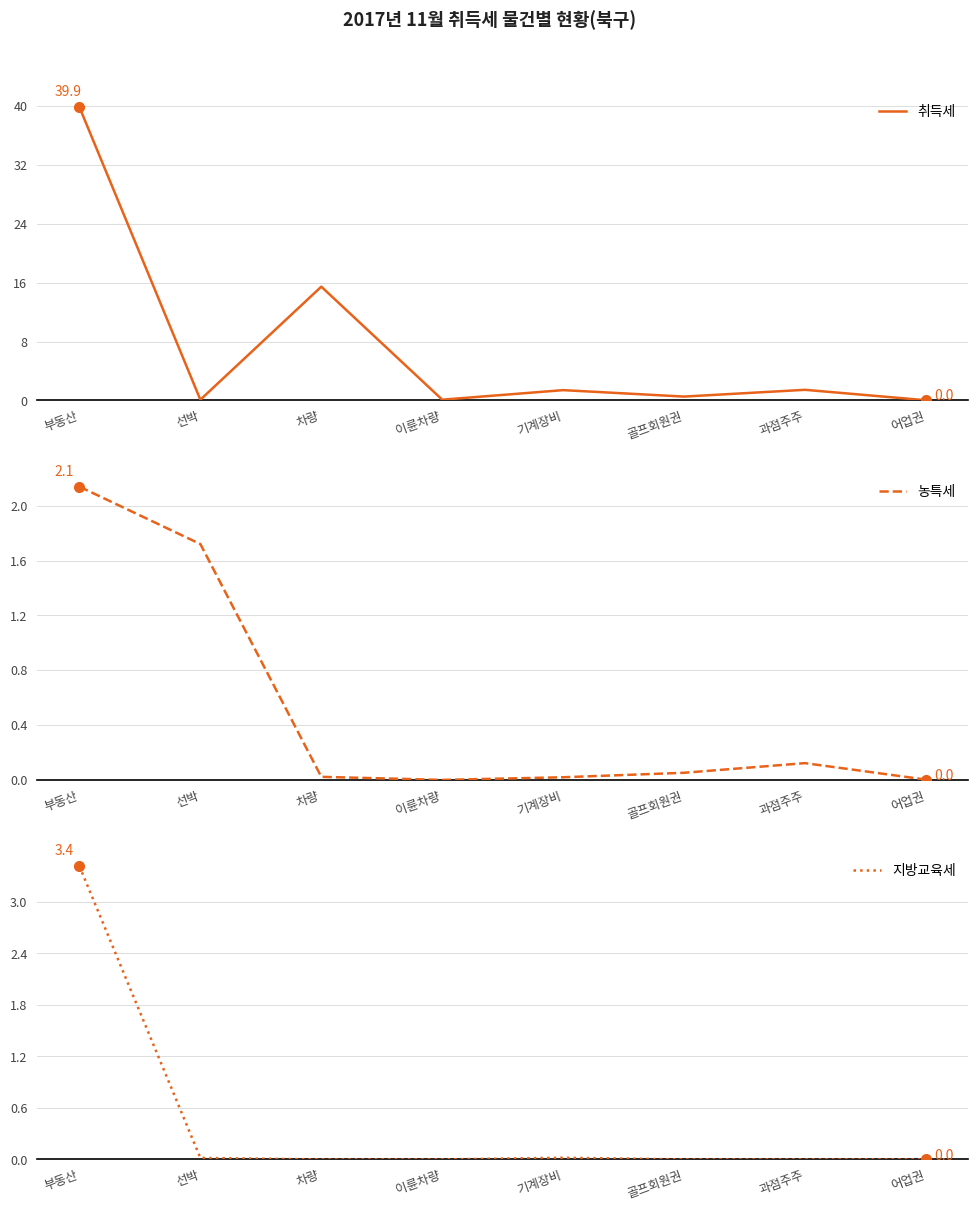

In 취득세, how many points are higher than both neighbors (excluding endpoints)?

3